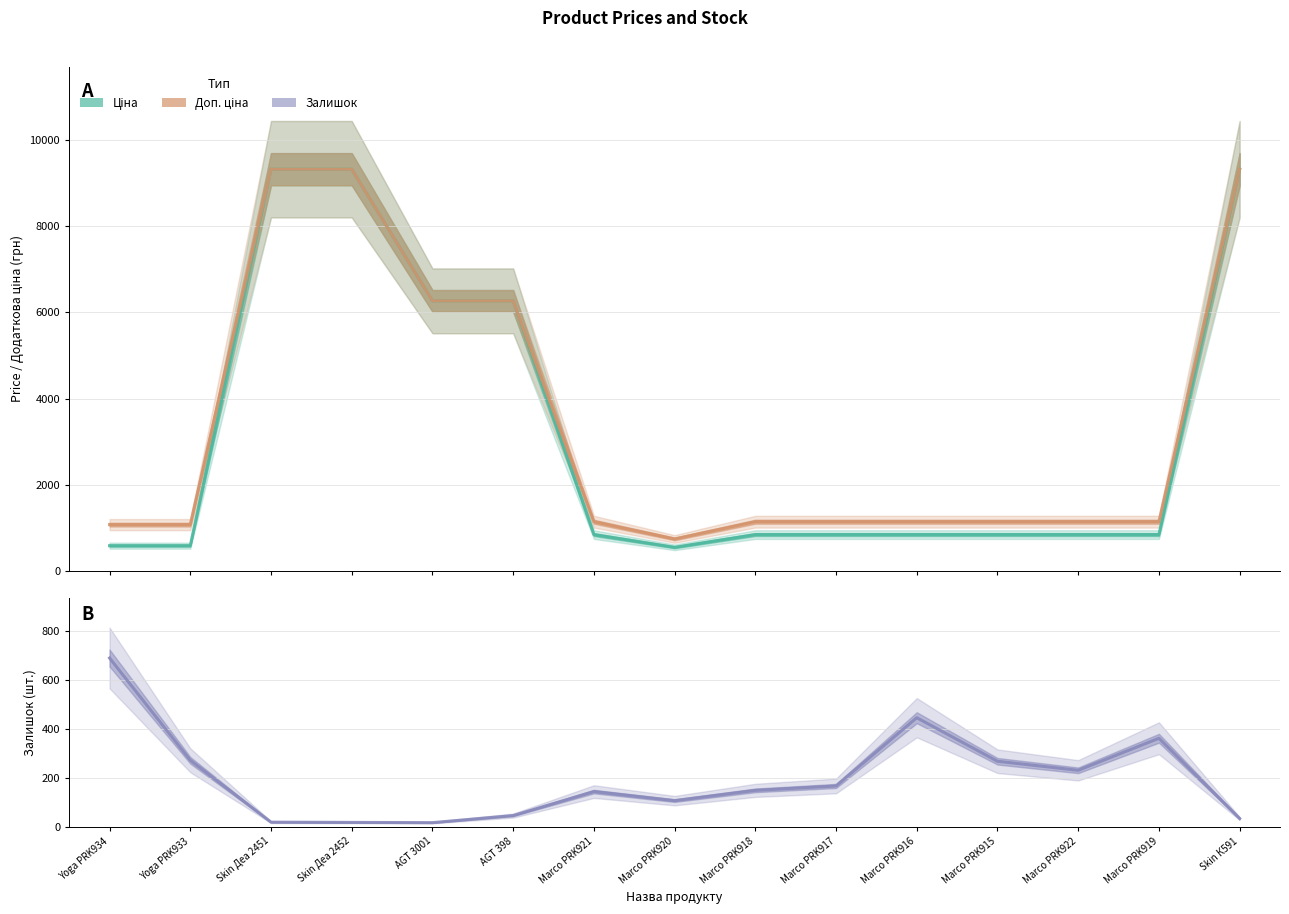

Which series has the largest total across all categories?

Доп. ціна